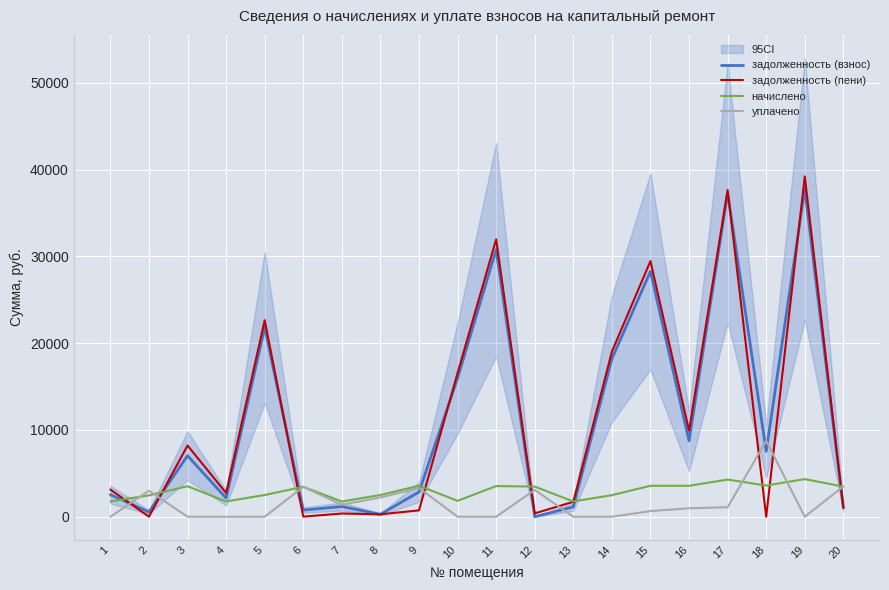

Is the value of задолженность (взнос) at 5 greater than the value of начислено at 20?

Yes